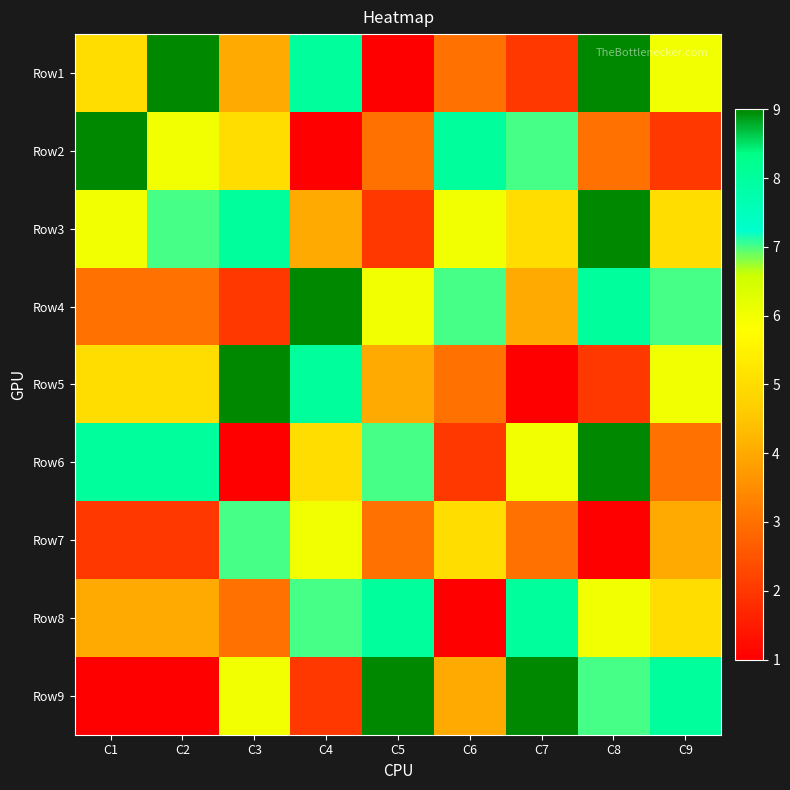

How many distinct data groups are displayed?

9